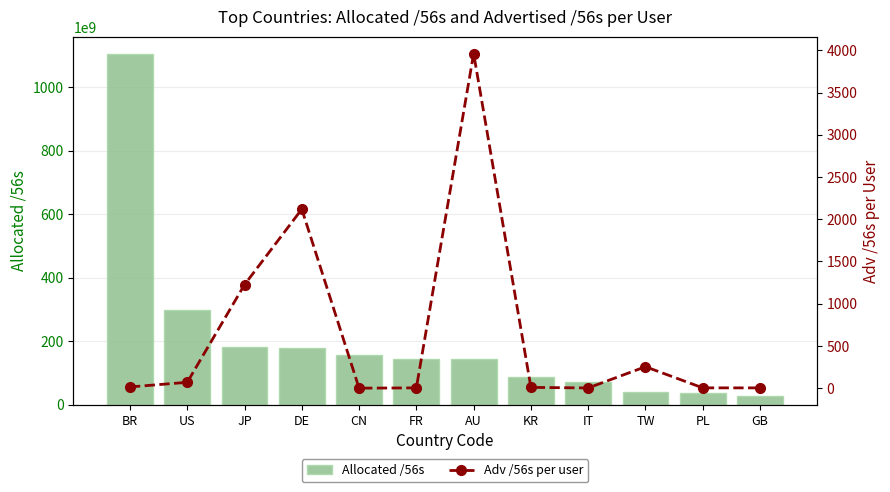

Between CN and JP, which is larger?

JP